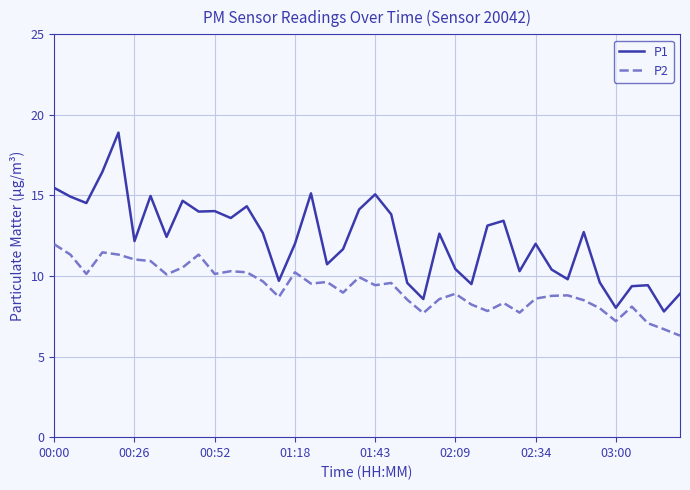

Which series has the largest total across all categories?

P1